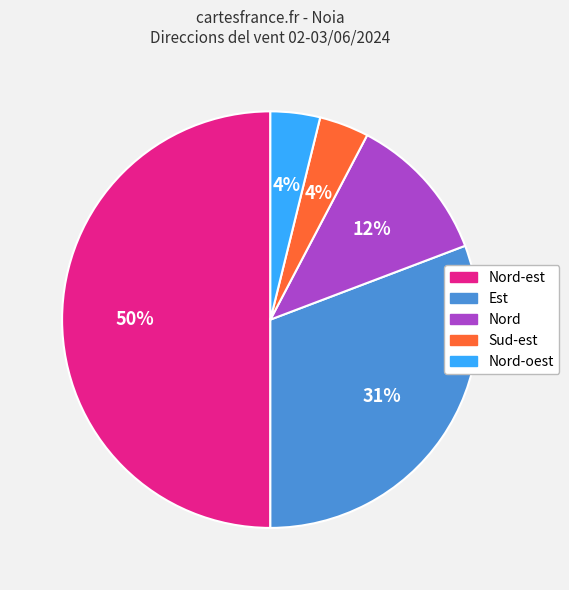

To the nearest percent, what is the average slice percentage?

20%